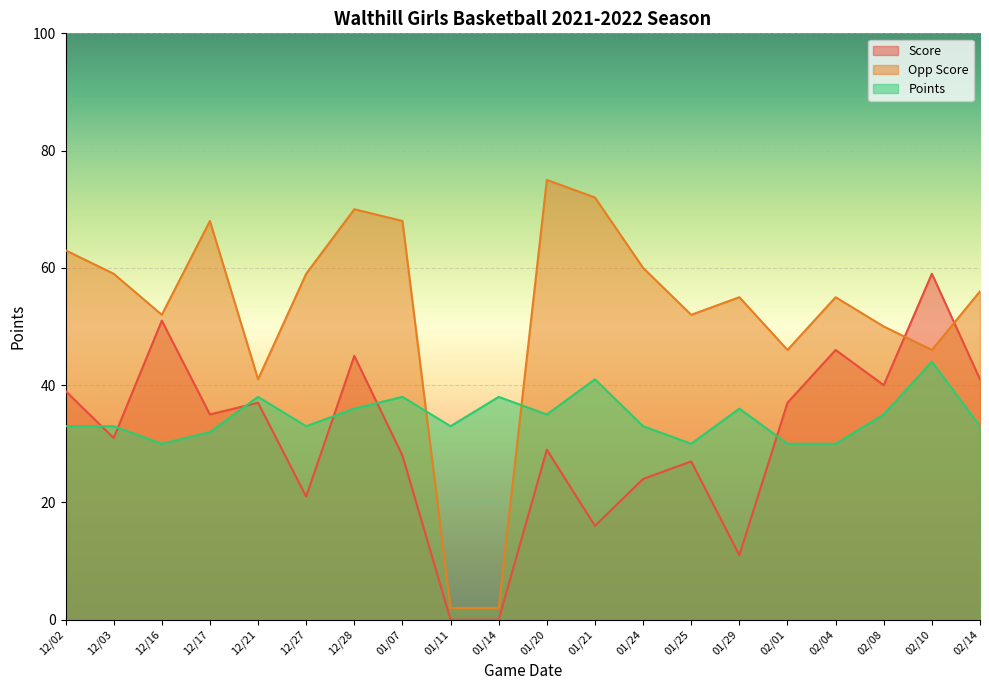

Which series ends up on top after the final intersection of Opp Score and Points?

Opp Score